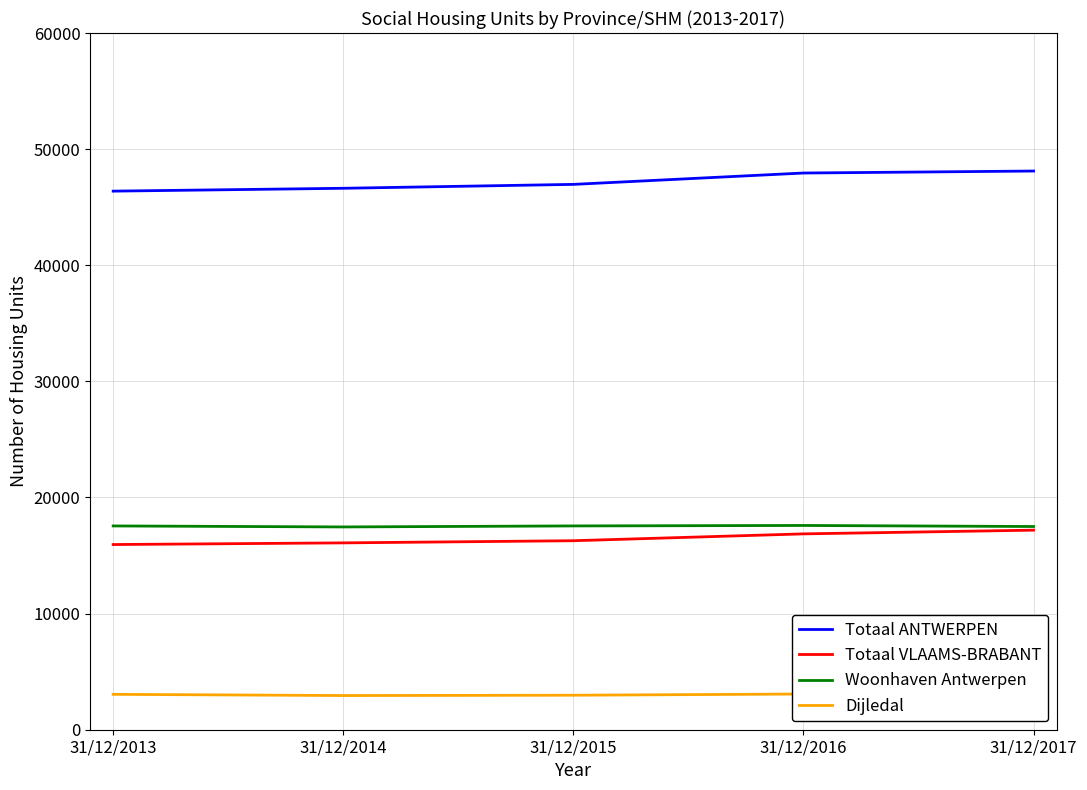

Which series has the largest range (max minus min)?

Totaal ANTWERPEN